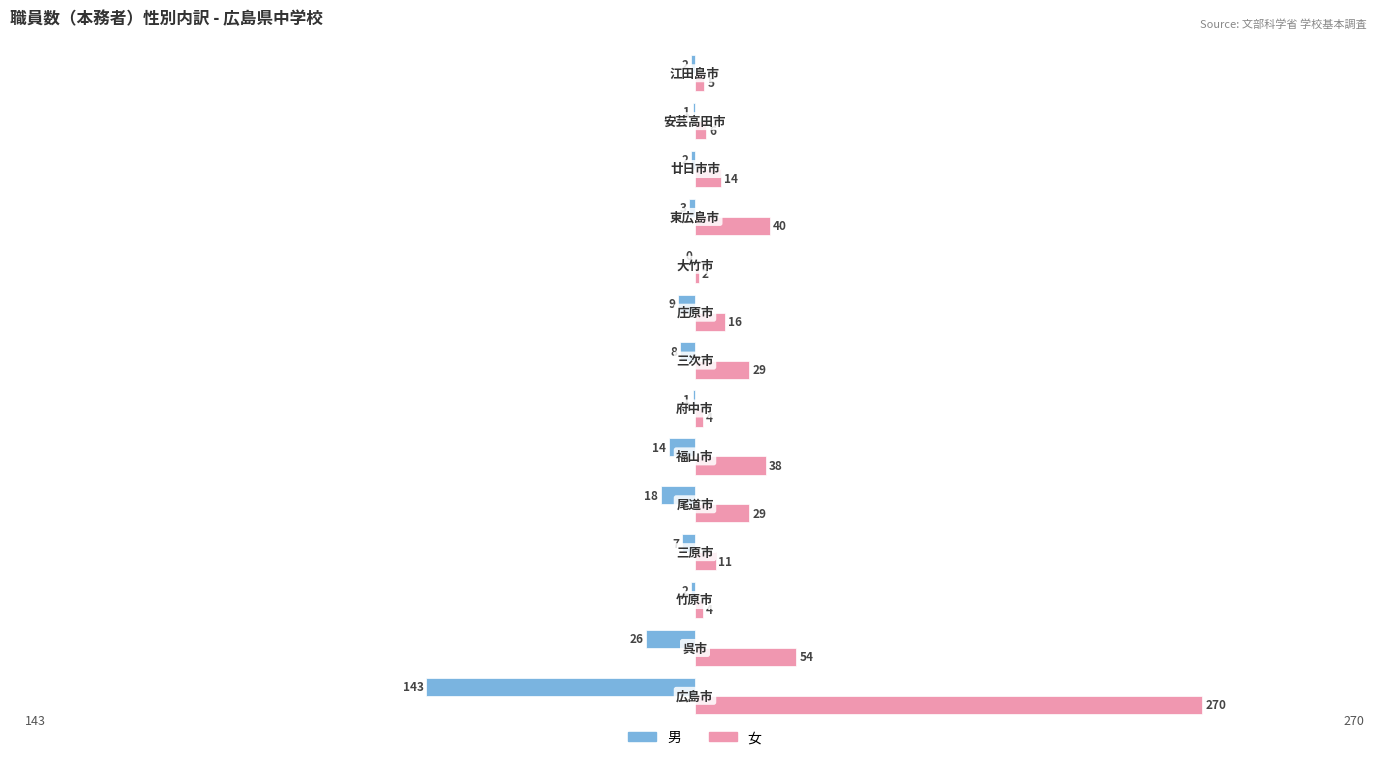

What is the sum of all 男 values?

-236